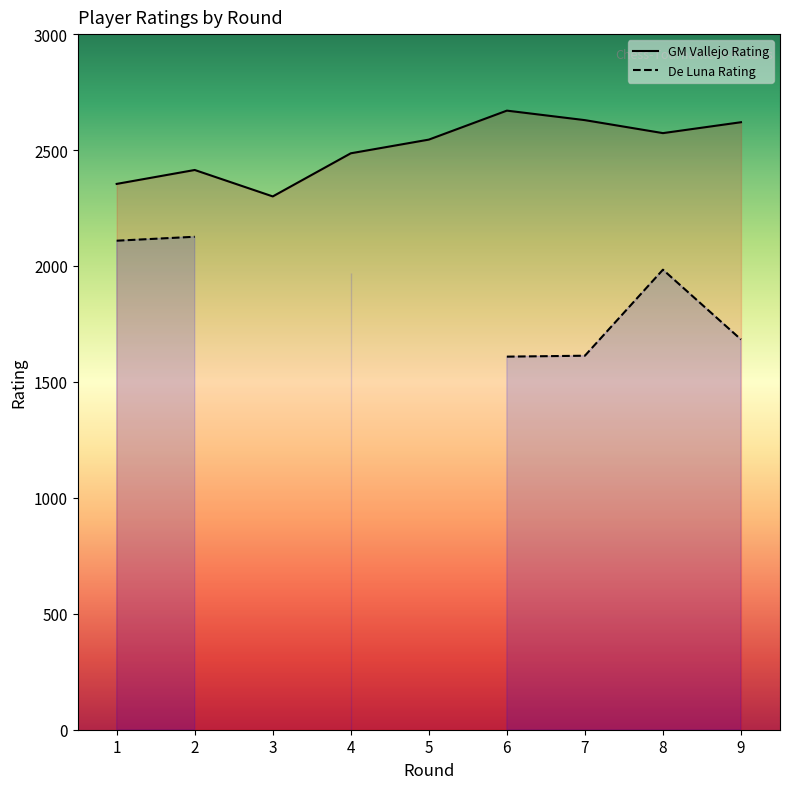

Reading left to right, list all the values displayed in this chart.

2354	2414	2300	2486	2545	2670	2629	2573	2620